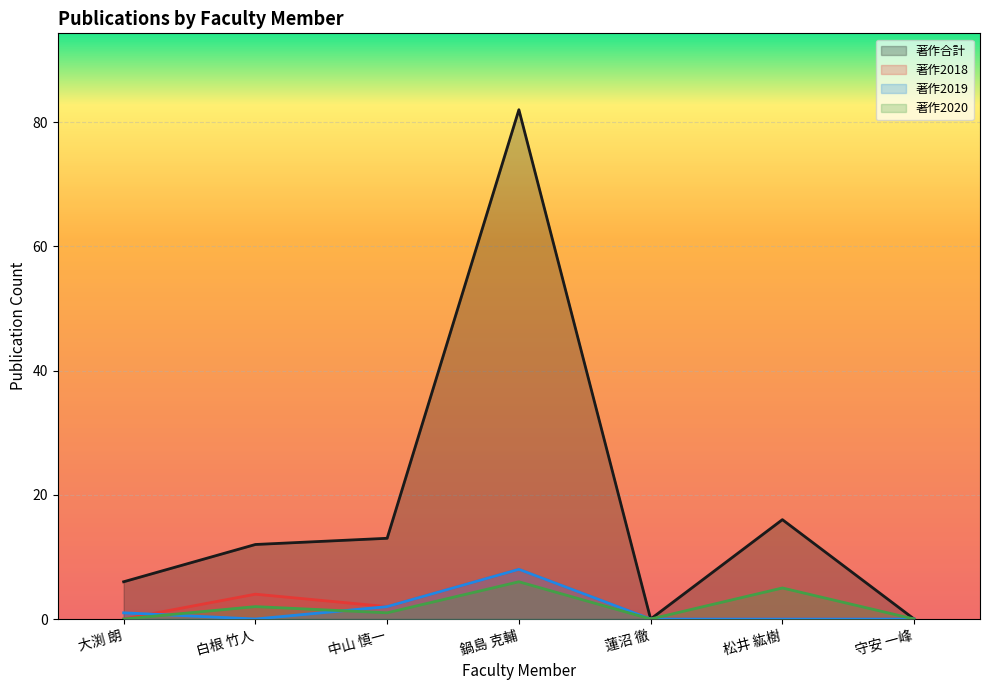

Where is the first local maximum for 著作2018?

白根 竹人